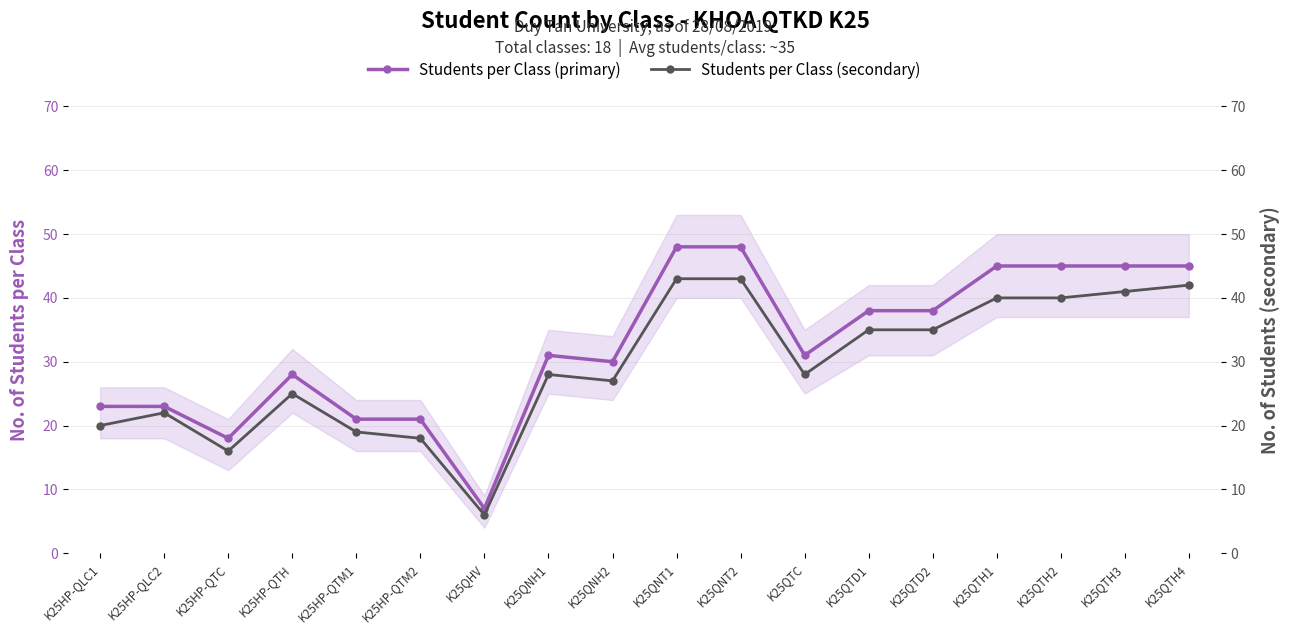

At which label is Students per Class (primary) closest to 27?

K25HP-QTH